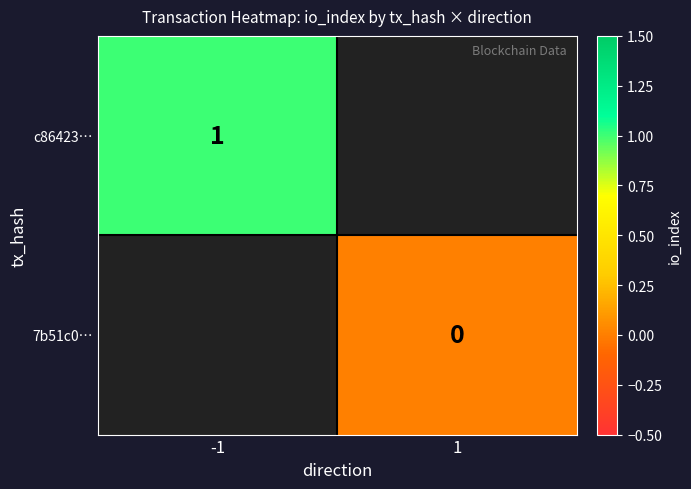

How many series are shown in this chart?

2